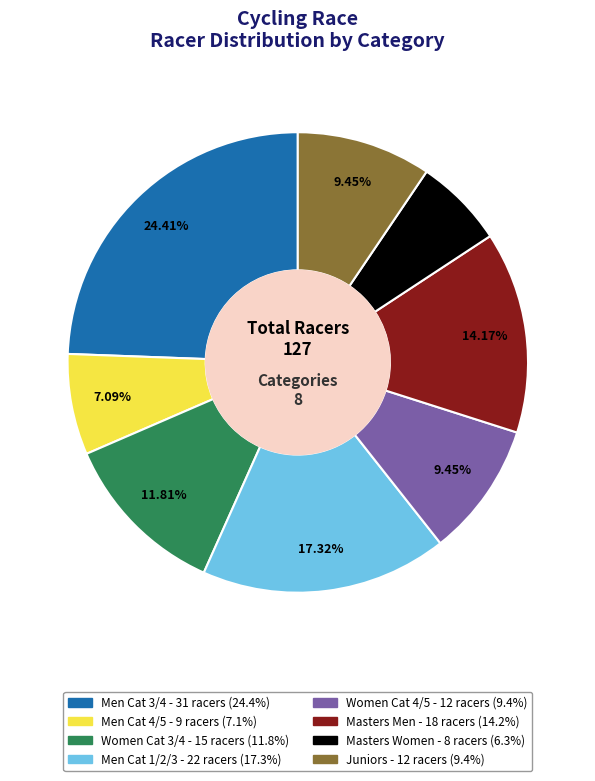

Approximately how many times larger is the value at Women Cat 3/4 compared to Men Cat 1/2/3?

0.7